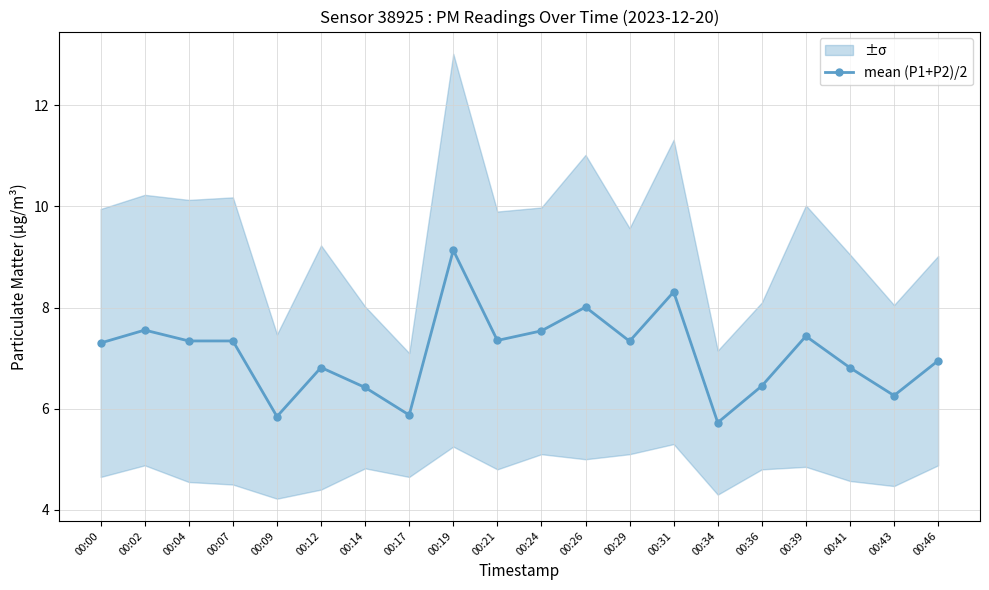

True or false: the data shows 11.1 at 00:43.

False